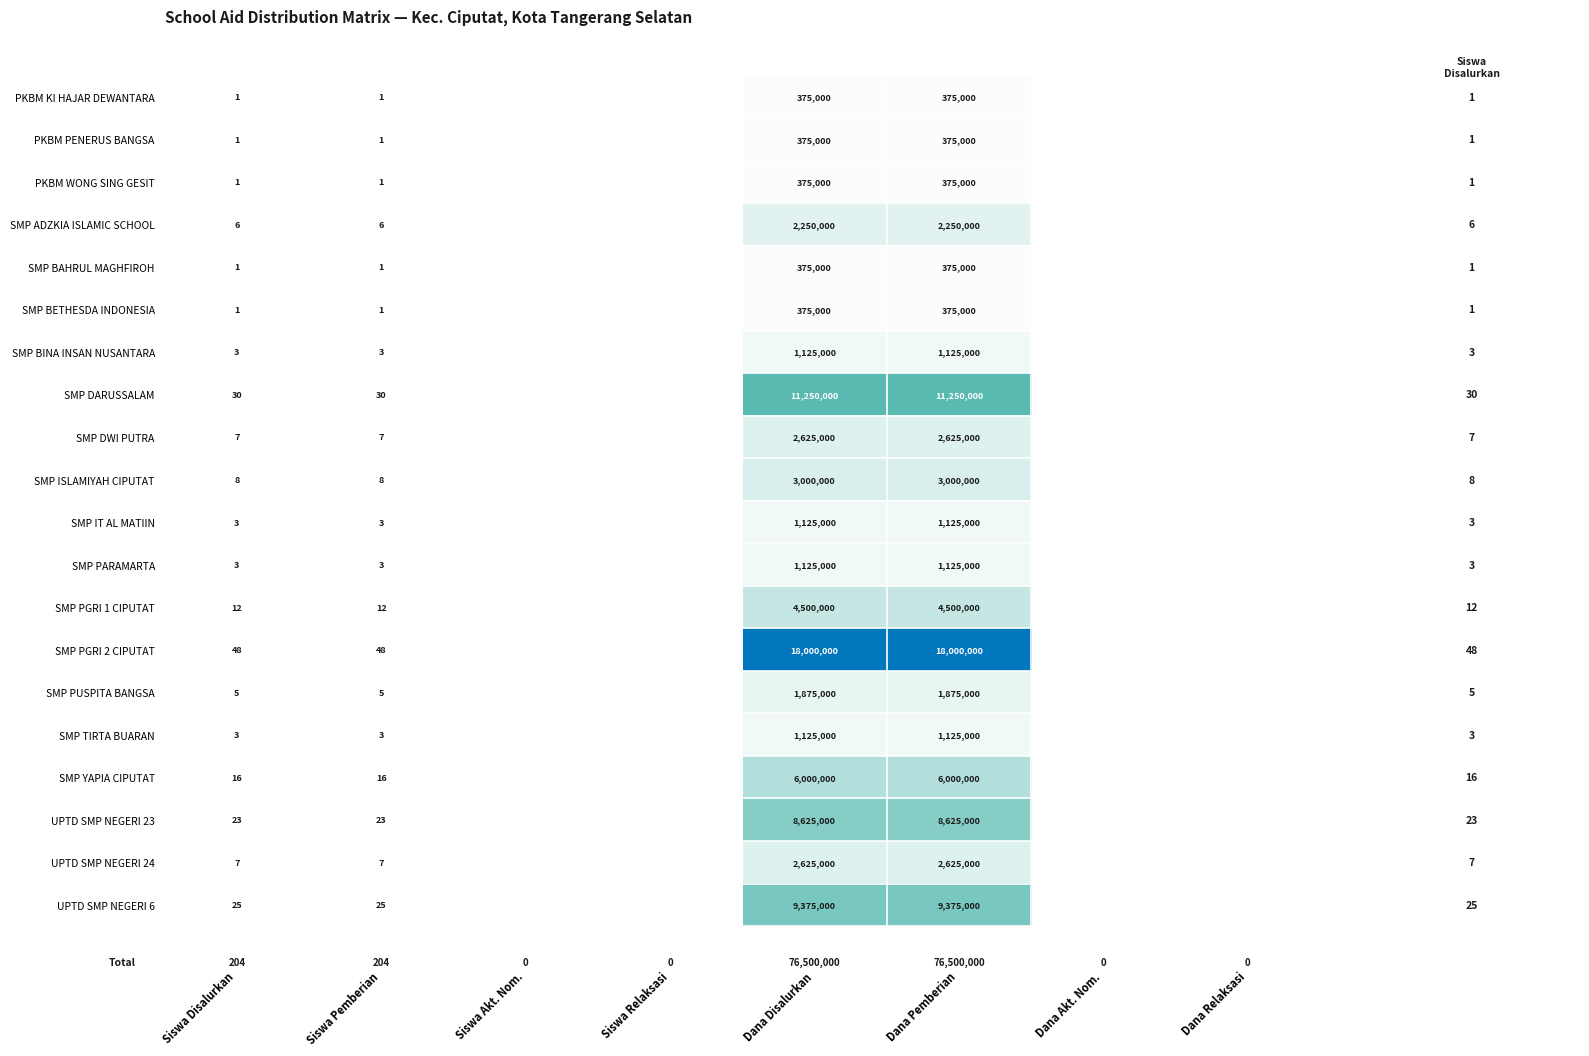

At which category is the sum across all series the highest?

Dana Disalurkan